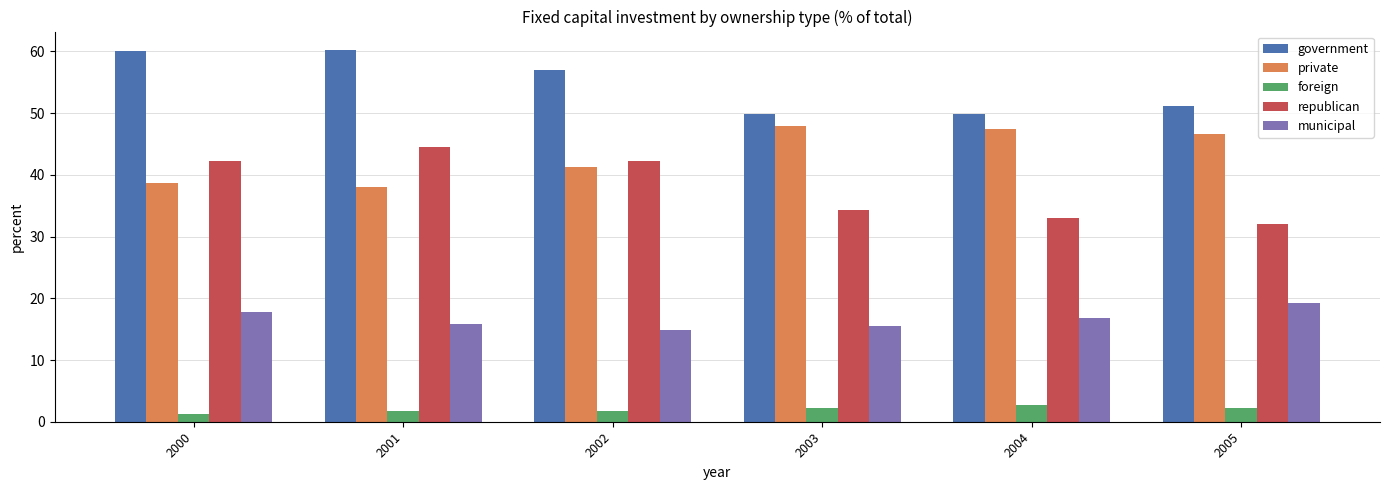

What is the sum of the private values at 2002 and 2000?

80.0